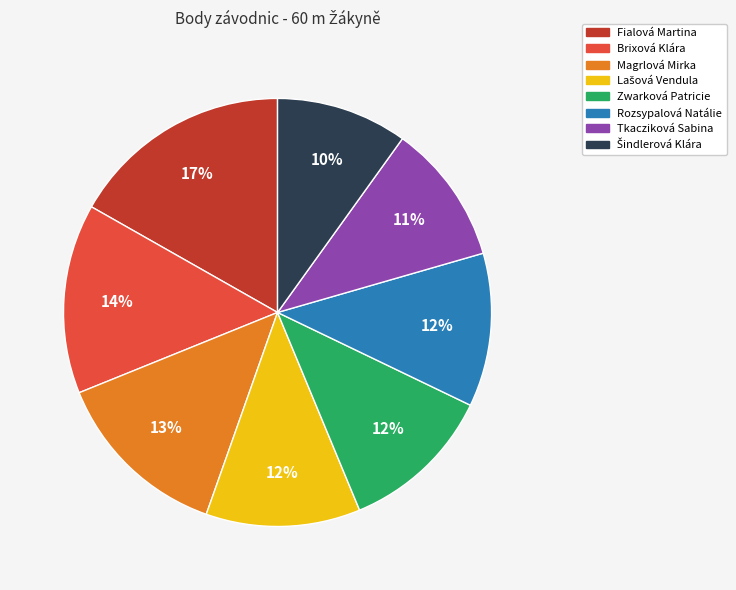

Does Fialová Martina represent more than half of the total?

No